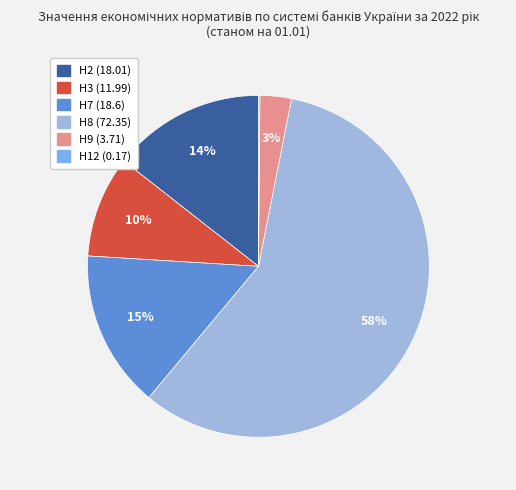

Do Н2 (18.01) and Н8 (72.35) together represent more than half of the pie?

Yes